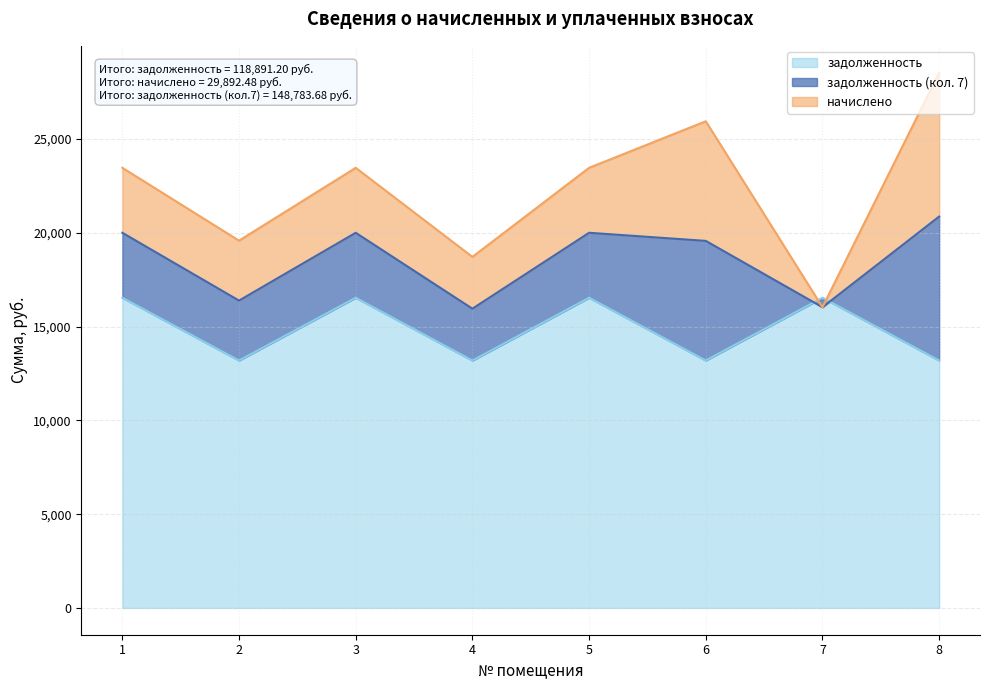

What is the sum of all задолженность_7 values?

148783.7